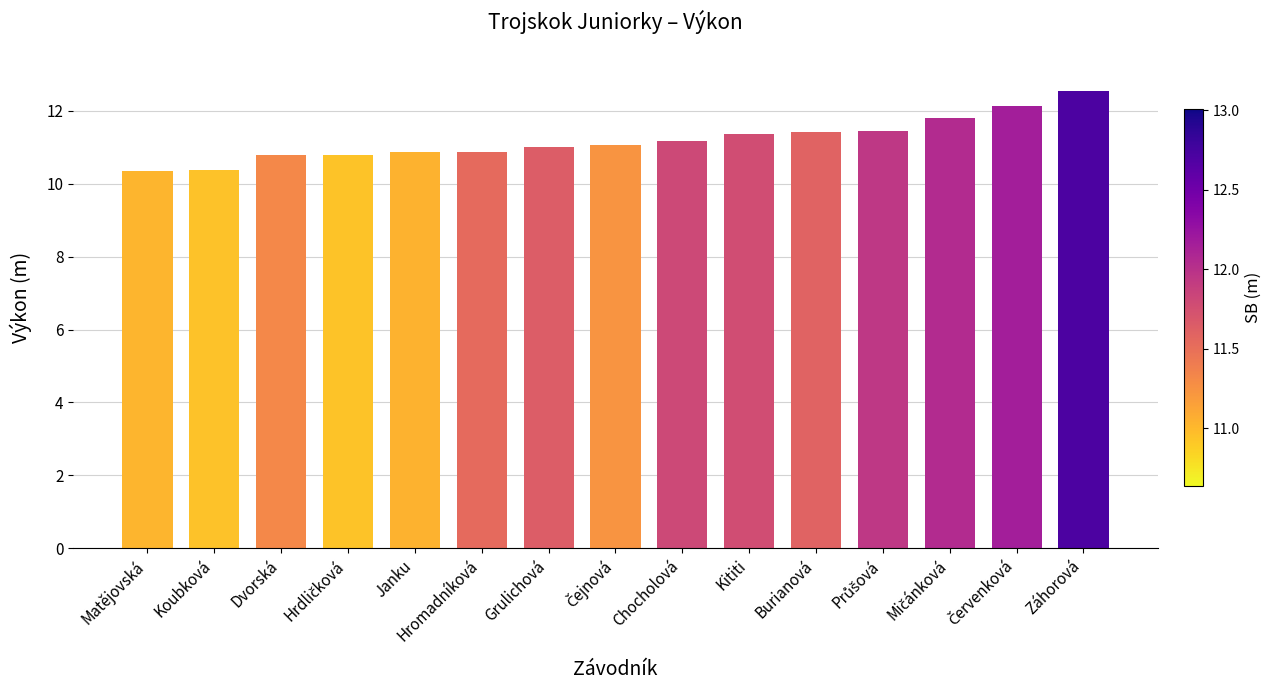

What is the value of the 12th bar from the left?

11.4